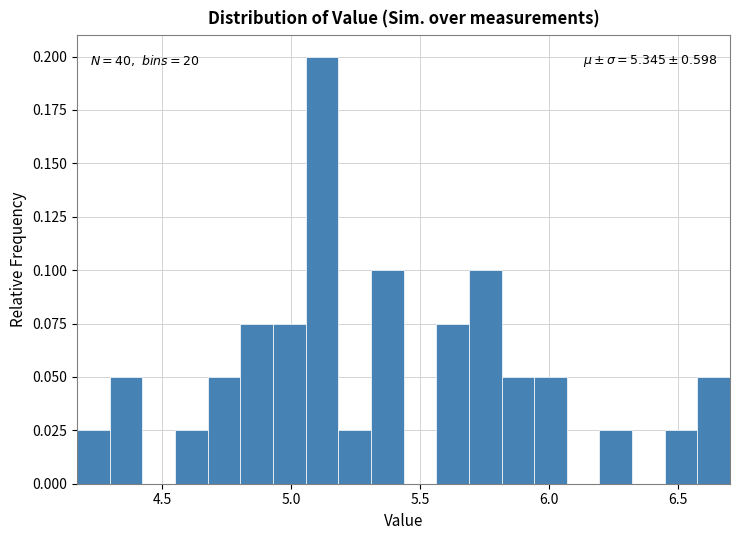

Around what value on the x-axis is the tallest bar? Give the approximate position of its centre, as read against the axis.

5.10